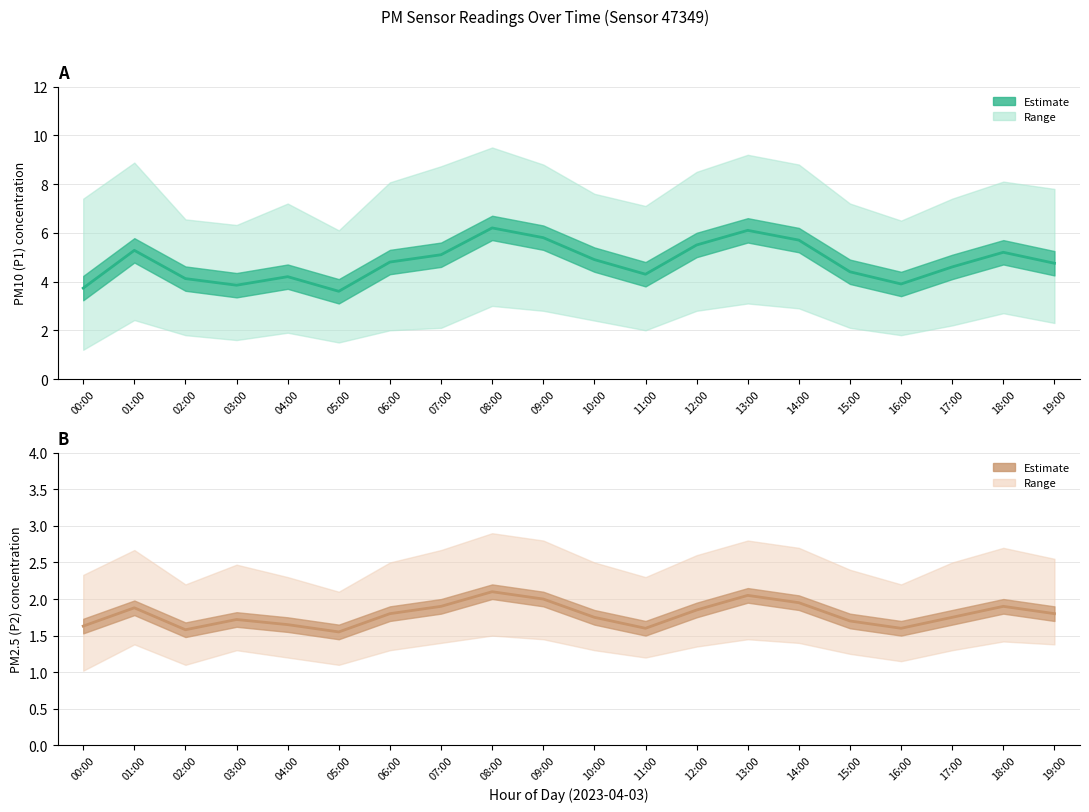

True or false: P2 (PM2.5) and P1 (PM10) cross at least once.

False